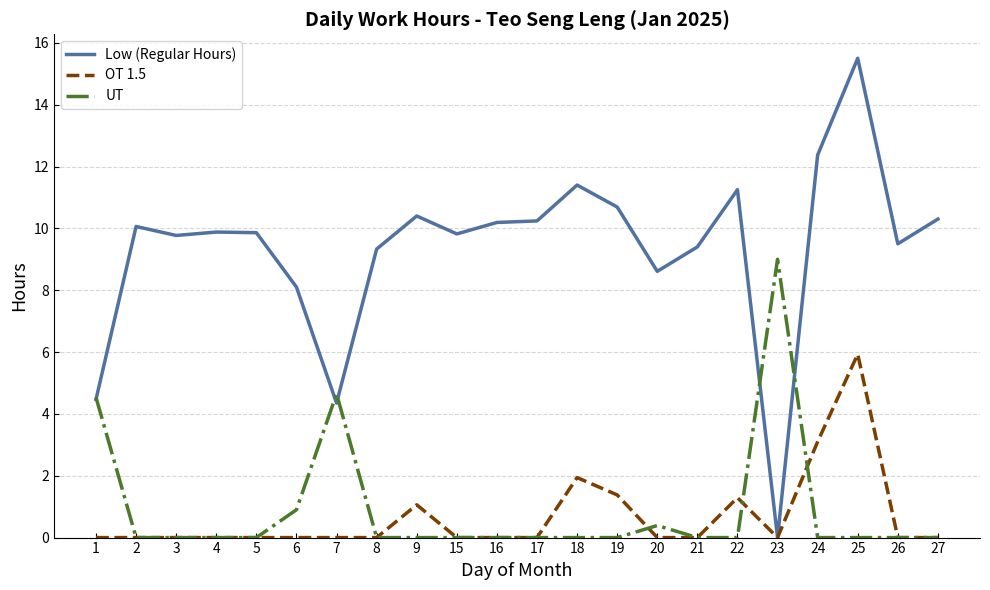

List the series in order of their peak value, lowest first.

OT 1.5, UT, Low (Regular Hours)